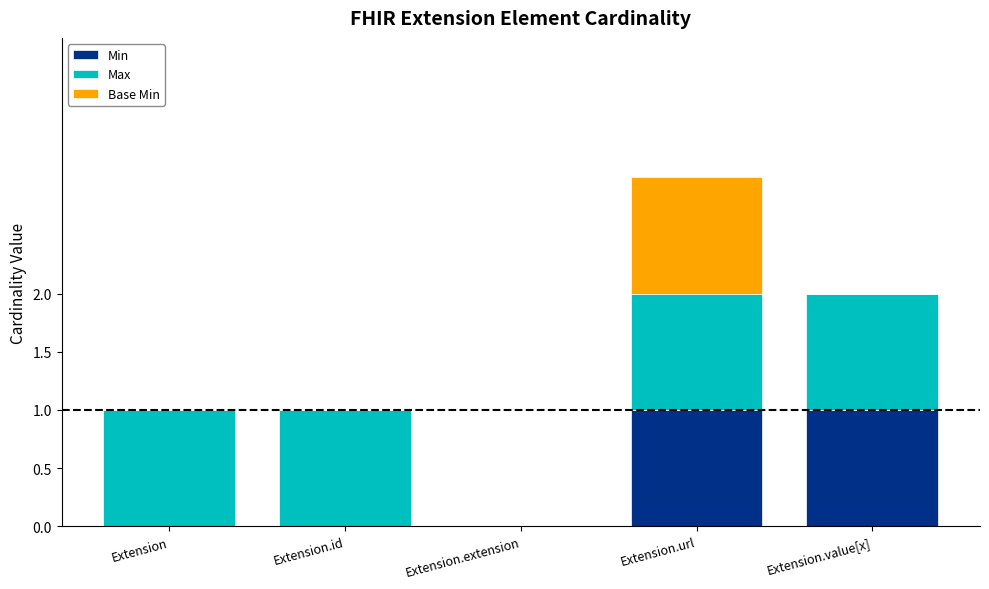

Is it true that Min equals 0 at Extension.id?

True